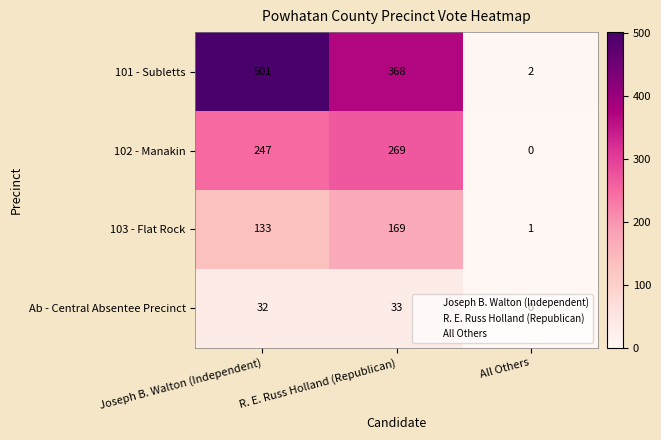

What is the spread (max minus min) of values at Joseph B. Walton (Independent)?

469